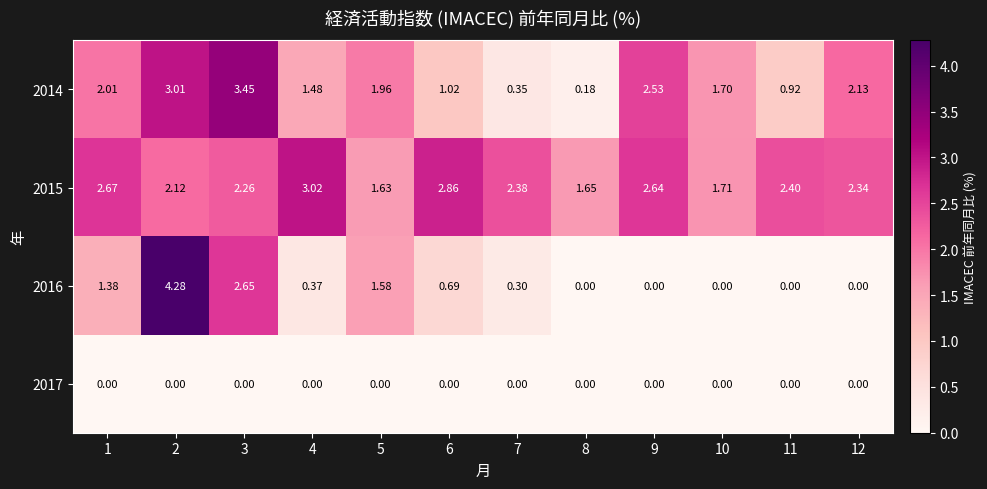

Which label corresponds to the largest value in the chart?

2